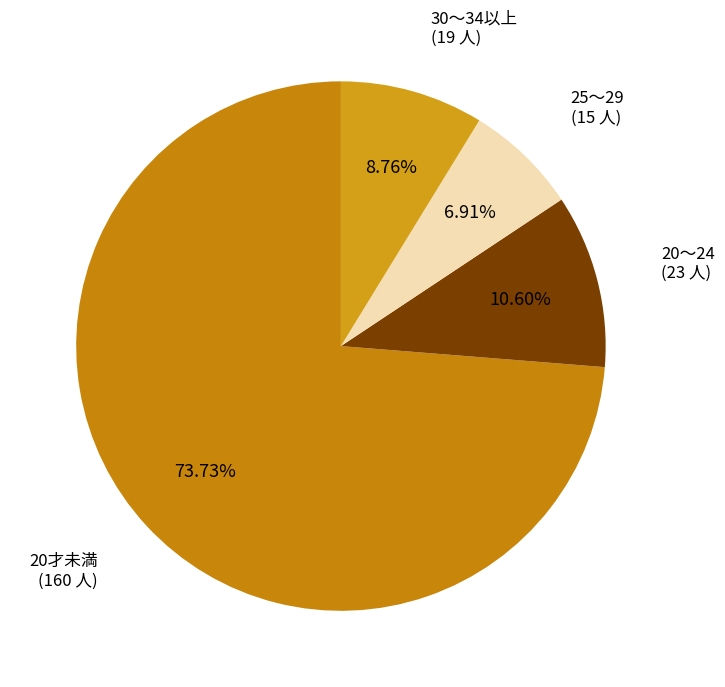

Which slice is the largest?

20才未満